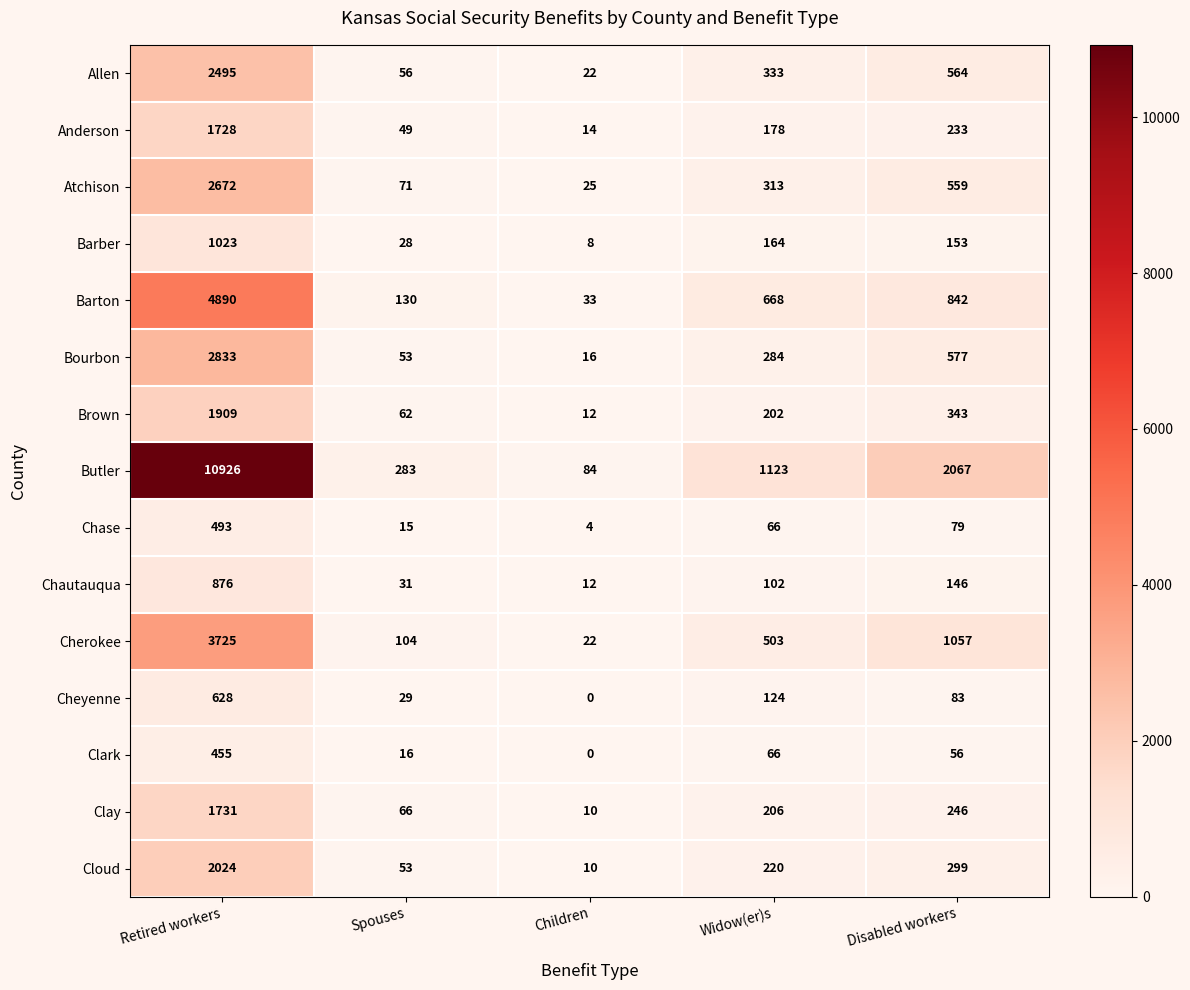

What is the spread (max minus min) of values at Children?

84